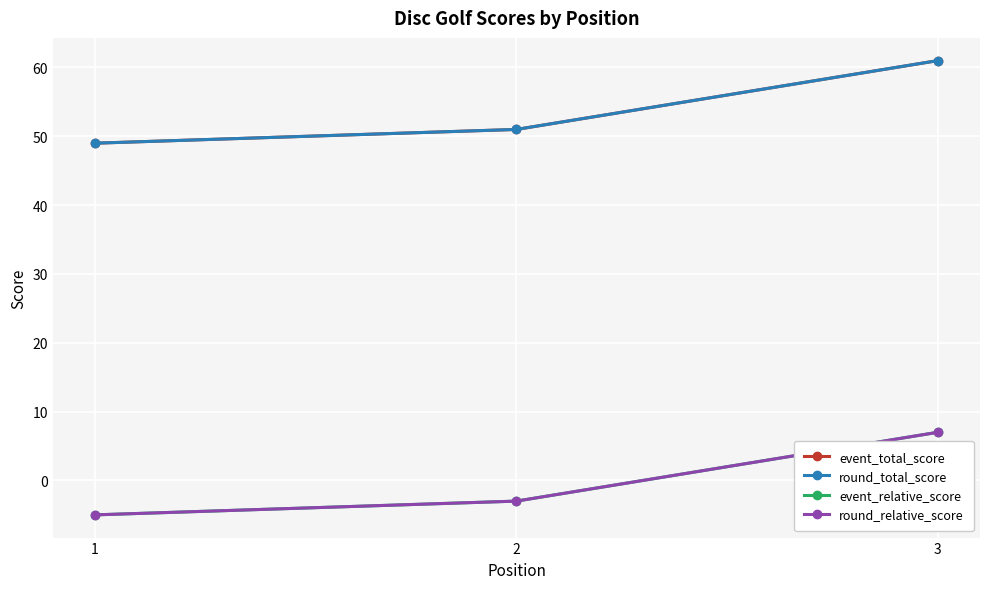

Is this an area chart (filled region under the line)?

No